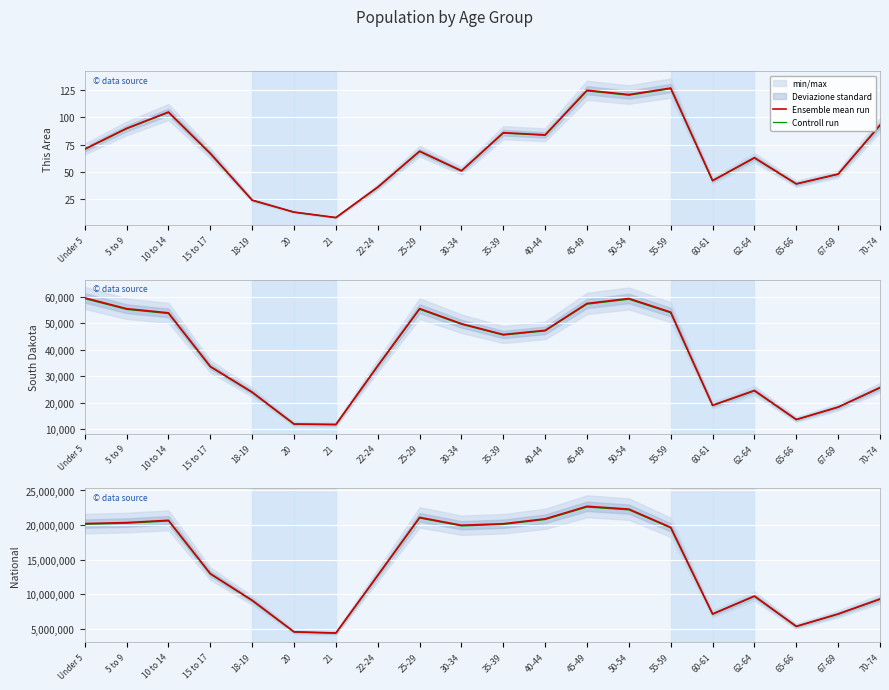

Where is the first local maximum for Controll run?

10 to 14